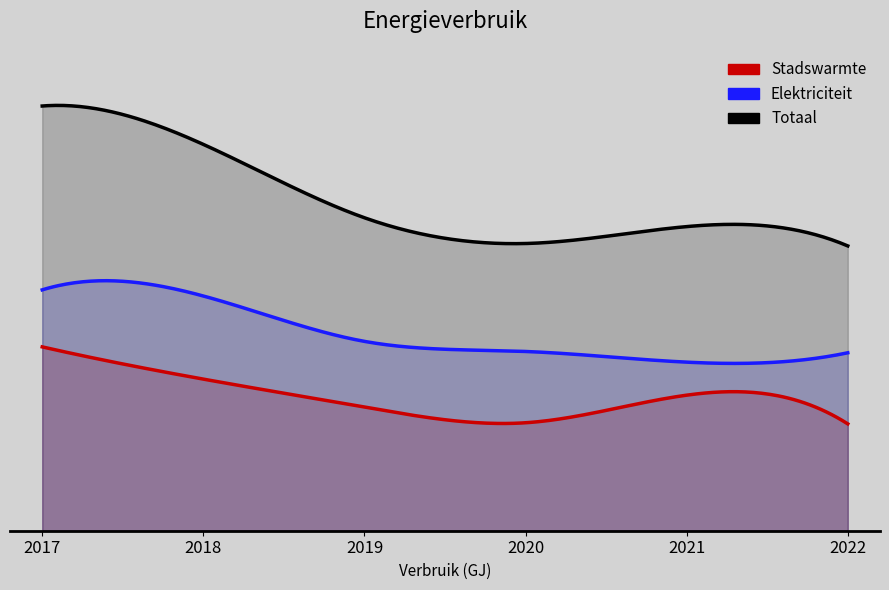

True or false: Elektriciteit has more than 1 points higher than both neighbors.

False